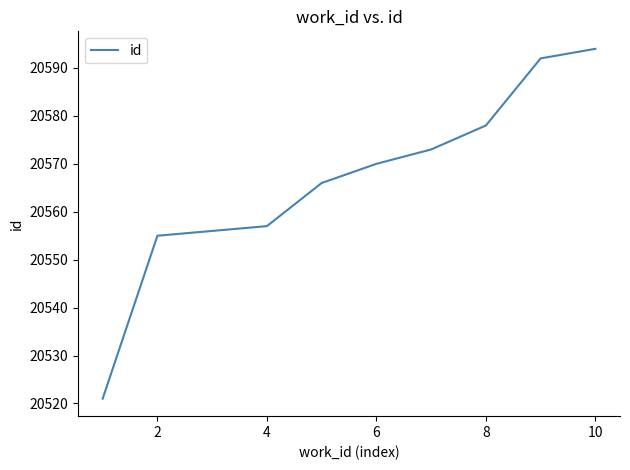

What is the average value?

20566